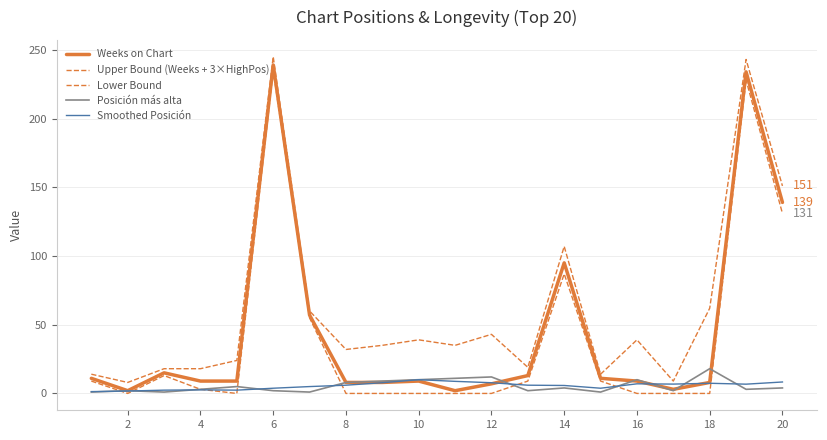

How many lines are shown in the chart?

5